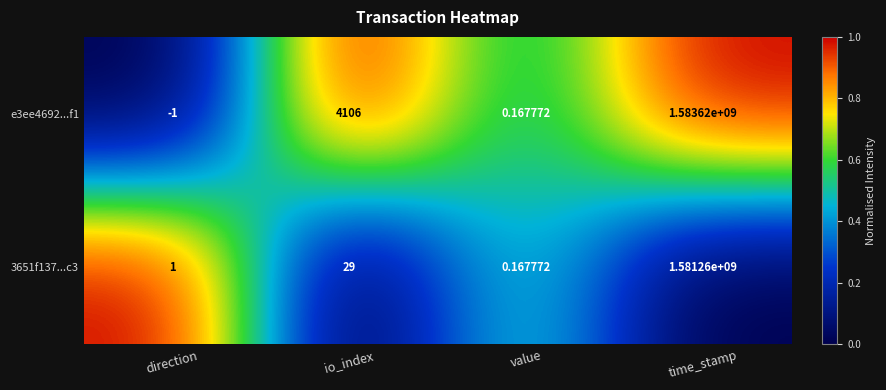

At direction, list the series in order from smallest to largest.

e3ee4692...f1, 3651f137...c3